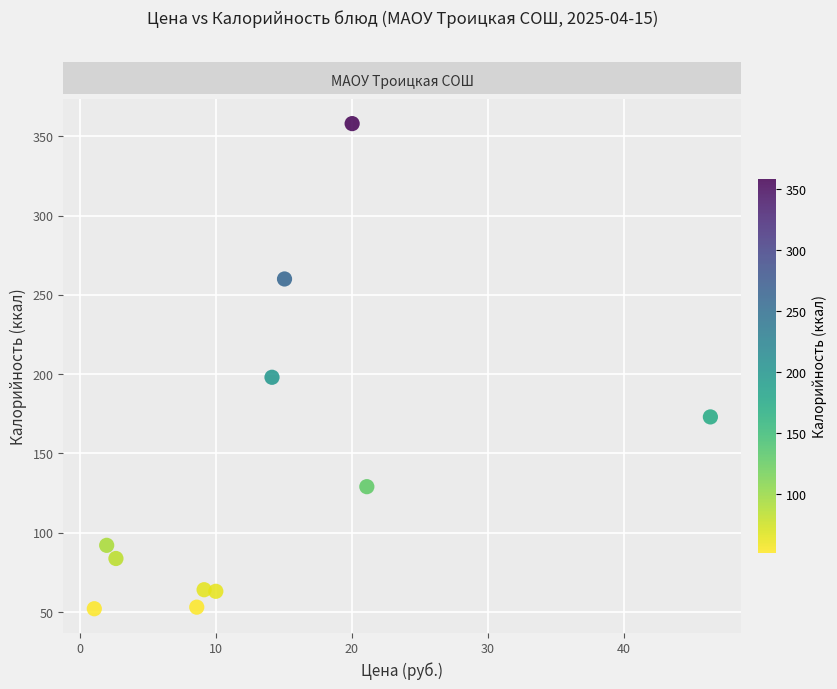

What Y value in the scatter plot is closest to 205?

198.0